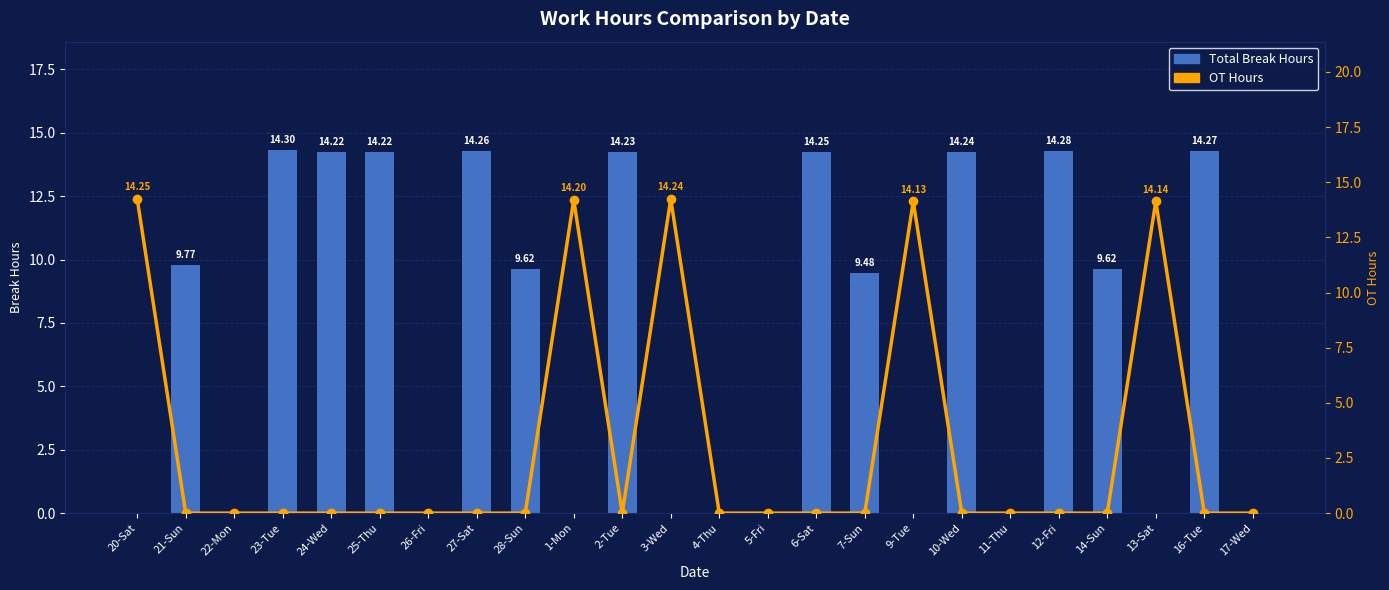

How many values in OT Hours are above zero?

5